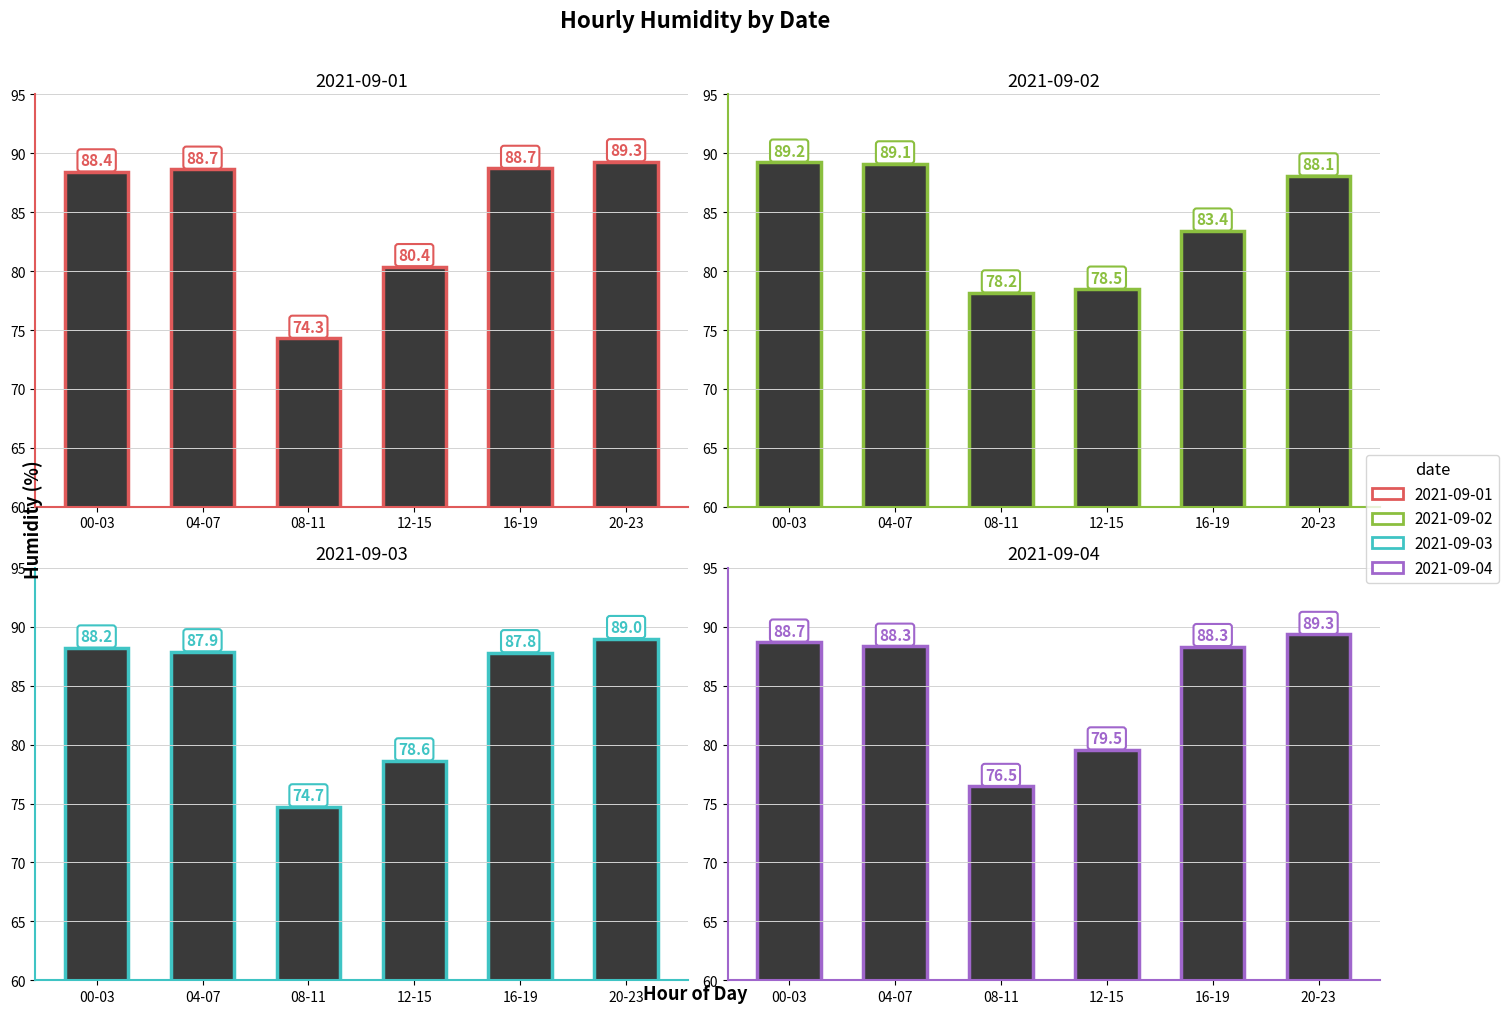

Rank the series by their maximum value, from lowest to highest.

2021-09-03, 2021-09-02, 2021-09-01, 2021-09-04